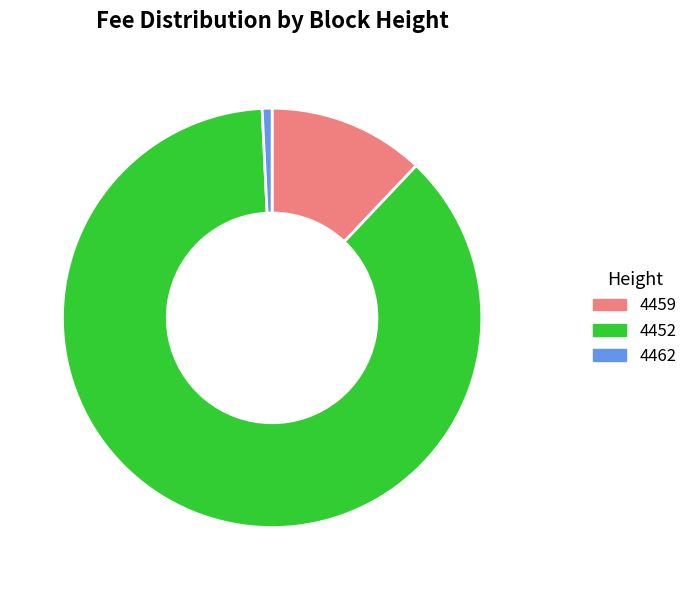

Is 4452 the majority of the pie?

Yes